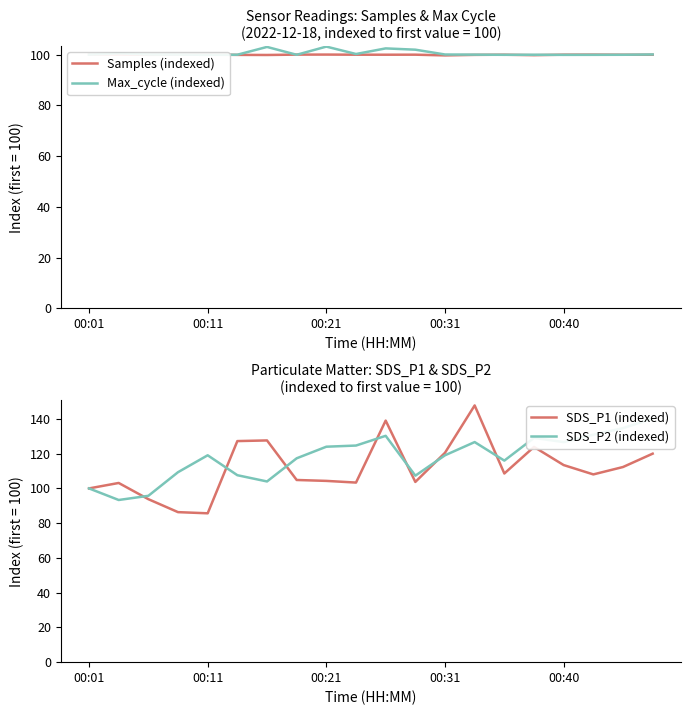

Between 9 and 11, which is larger?

11